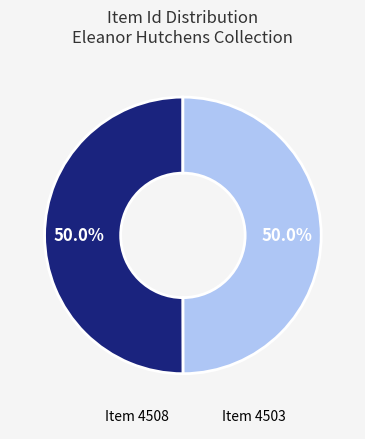

Approximately how many times larger is the value at Item 4508 compared to Item 4503?

1.0